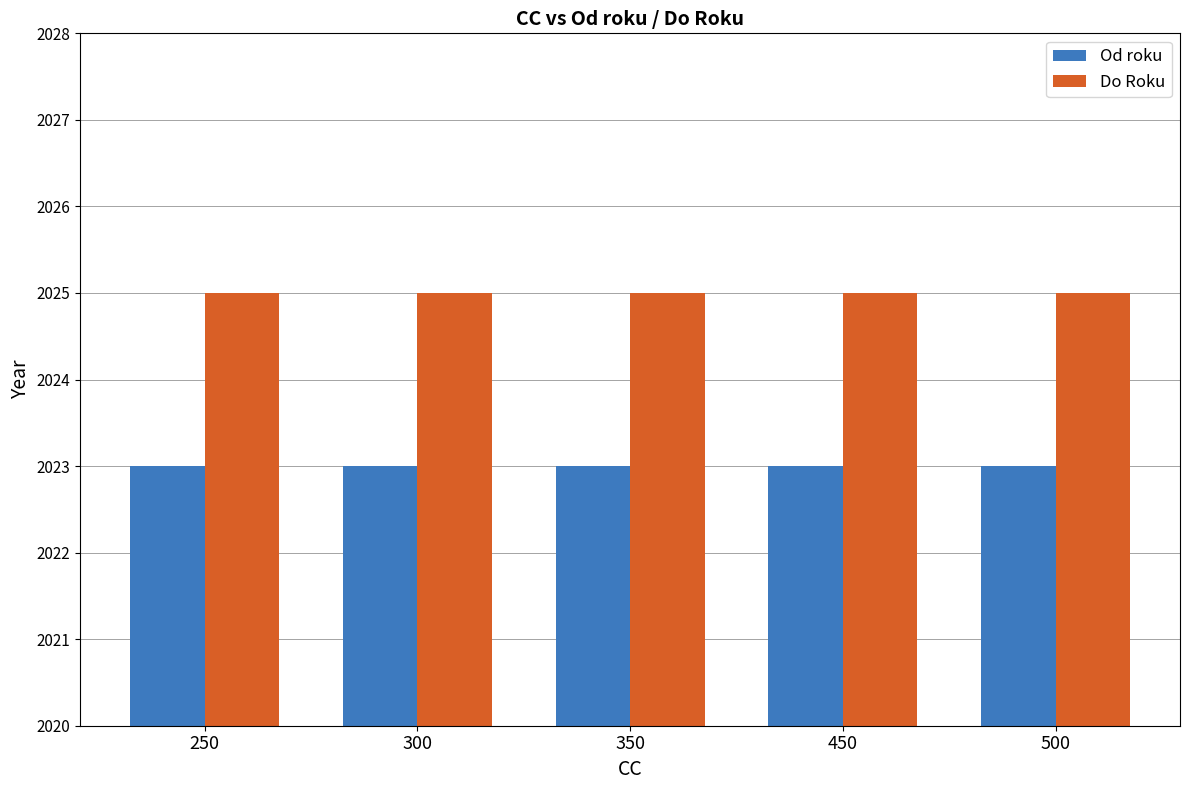

Reading left to right, transcribe all the data shown in this chart.

Od roku: 2023	2023	2023	2023	2023
Do Roku: 2025	2025	2025	2025	2025